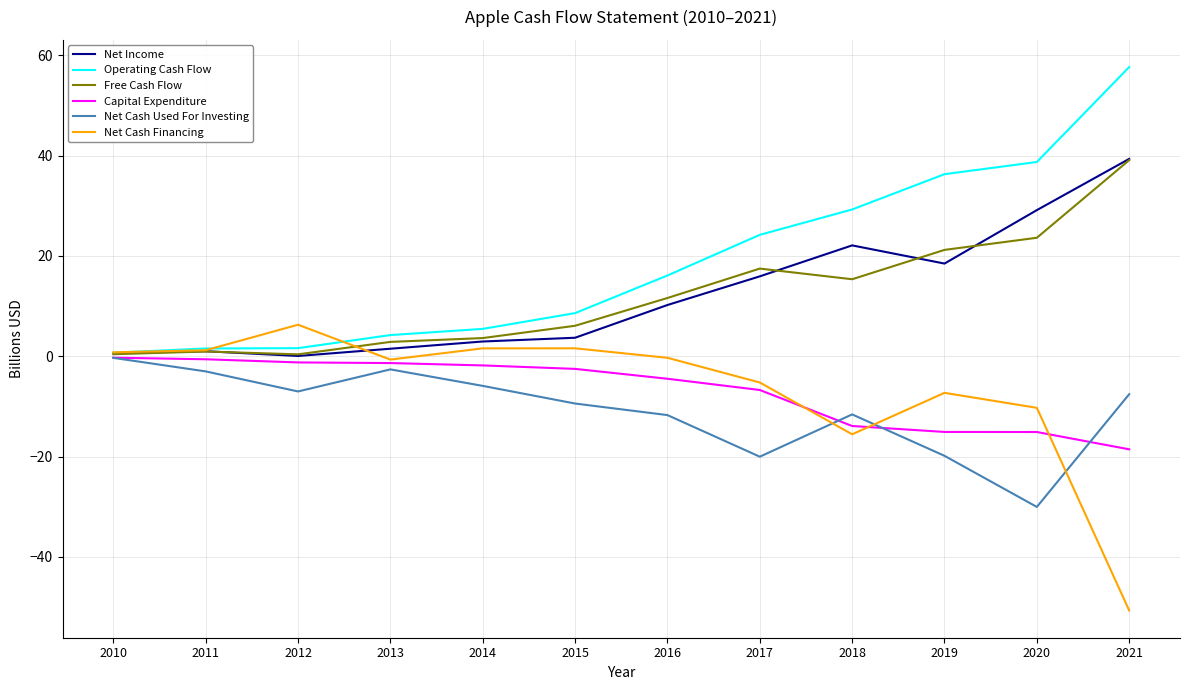

What is the greatest value displayed?

57.7